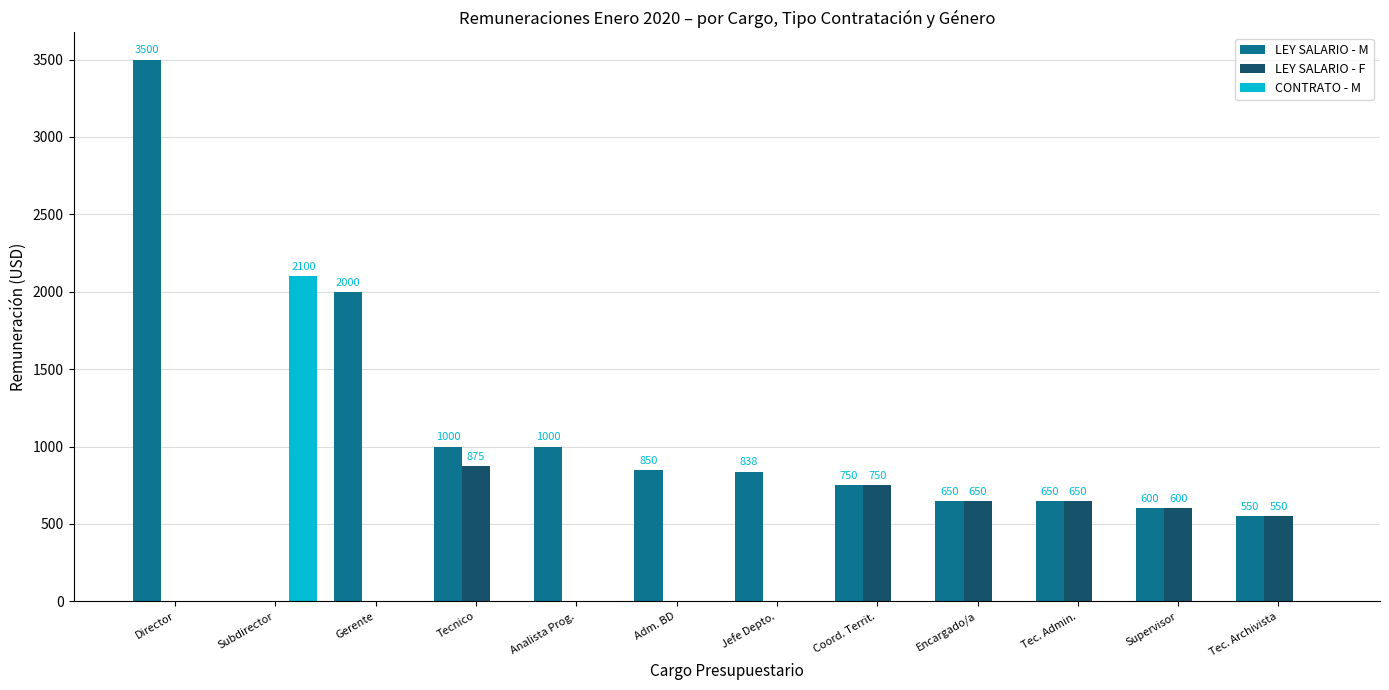

Reading right to left, transcribe all the data shown in this chart.

LEY SALARIO - M: Tec. Archivista=550	Supervisor=600	Tec. Admin.=650	Encargado/a=650	Coord. Territ.=750	Jefe Depto.=838	Adm. BD=850	Analista Prog.=1000	Tecnico=1000	Gerente=2000	Subdirector=0	Director=3500
LEY SALARIO - F: Tec. Archivista=550	Supervisor=600	Tec. Admin.=650	Encargado/a=650	Coord. Territ.=750	Jefe Depto.=0	Adm. BD=0	Analista Prog.=0	Tecnico=875	Gerente=0	Subdirector=0	Director=0
CONTRATO - M: Tec. Archivista=0	Supervisor=0	Tec. Admin.=0	Encargado/a=0	Coord. Territ.=0	Jefe Depto.=0	Adm. BD=0	Analista Prog.=0	Tecnico=0	Gerente=0	Subdirector=2100	Director=0